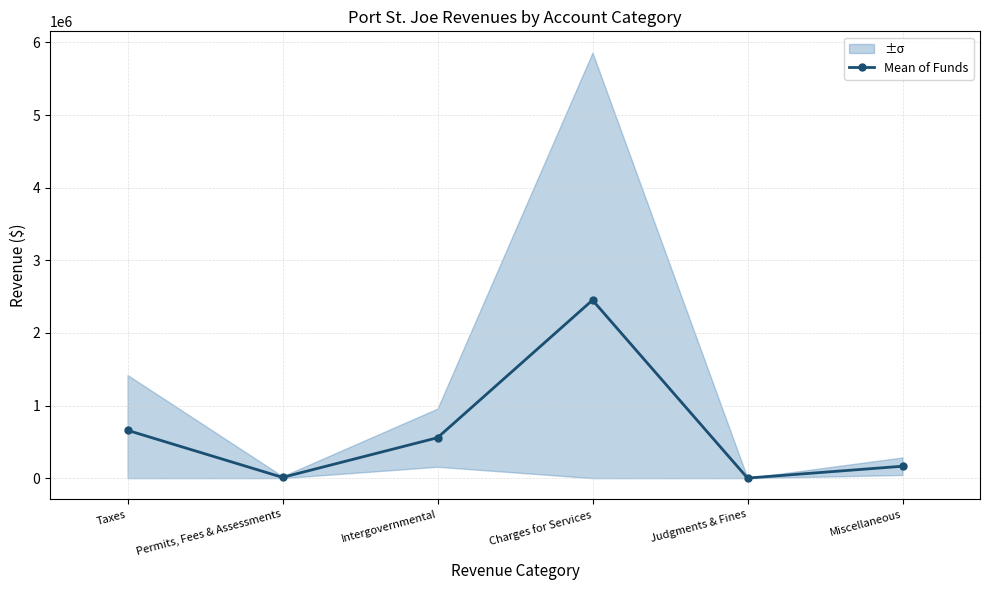

What is the sum of all values?

3841354.3